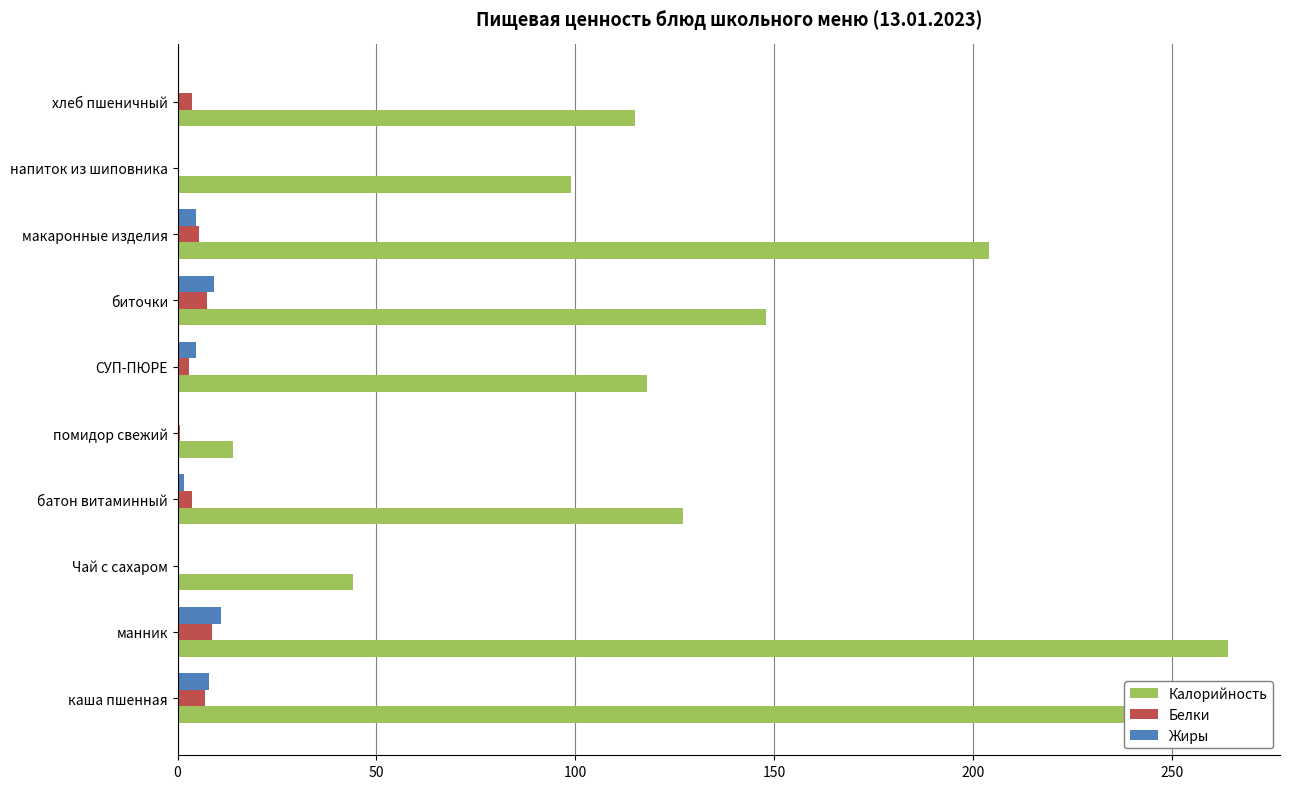

Which series changed the most between Чай с сахаром and помидор свежий?

Калорийность